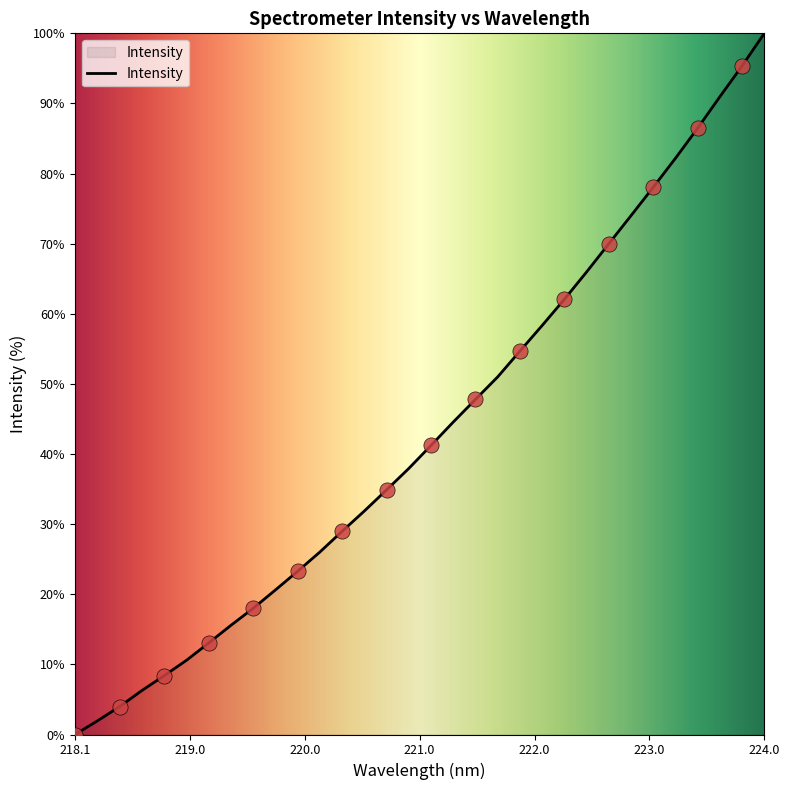

What is the maximum value shown in the chart?

100.0